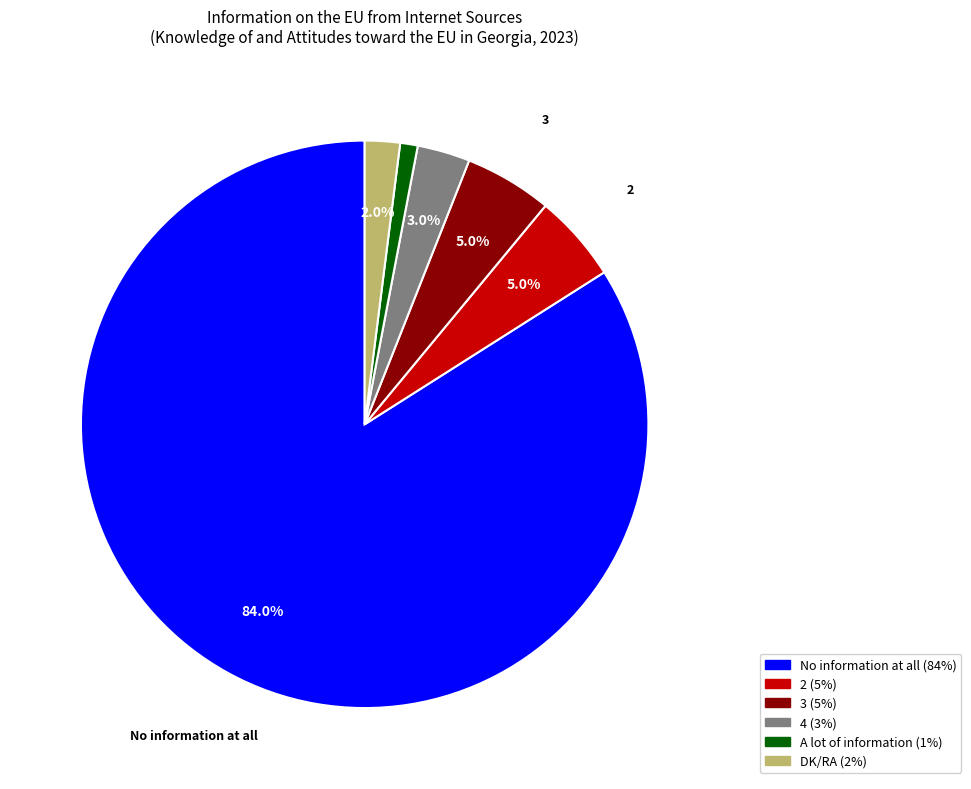

Combined, what portion of the pie is No information at all and DK/RA?

86.0%